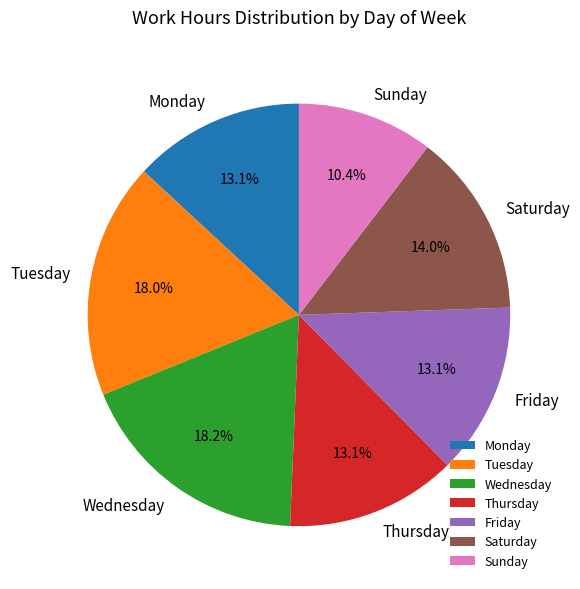

What is the ratio of the value at Sunday to the value at Monday?

0.8